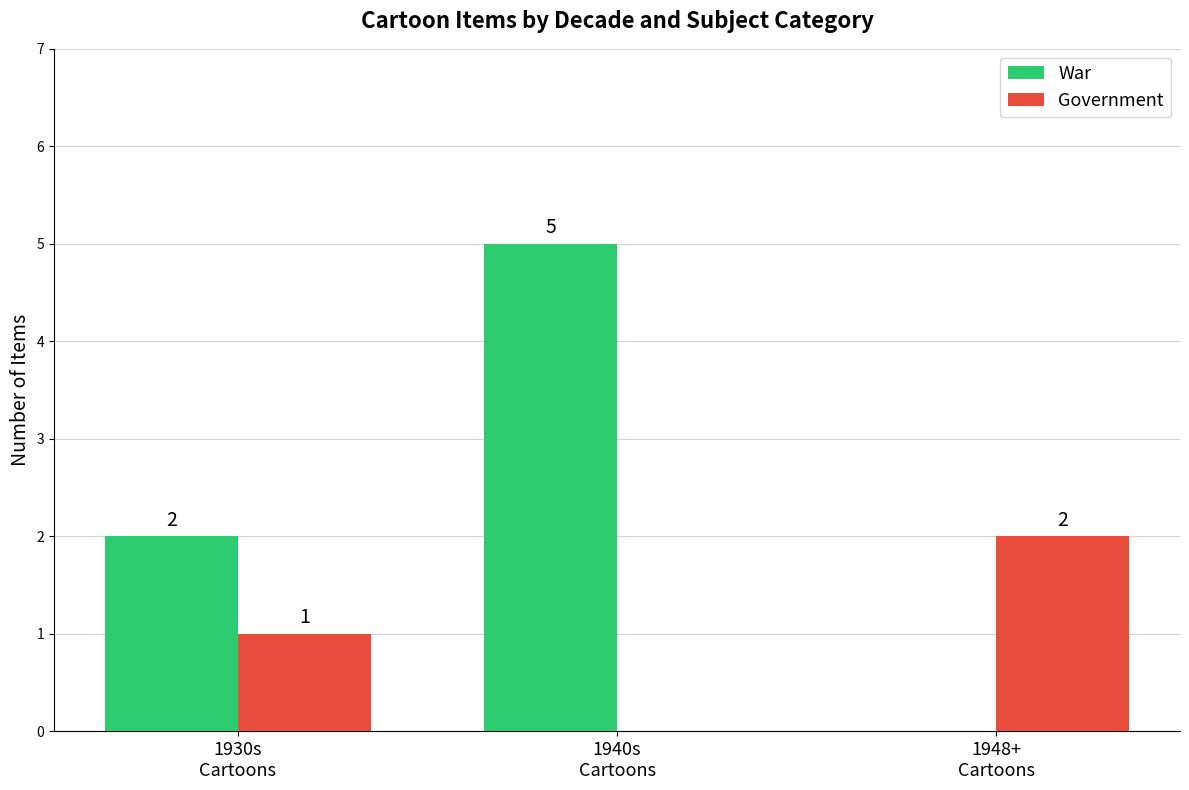

How many War values are between 0 and 5?

3